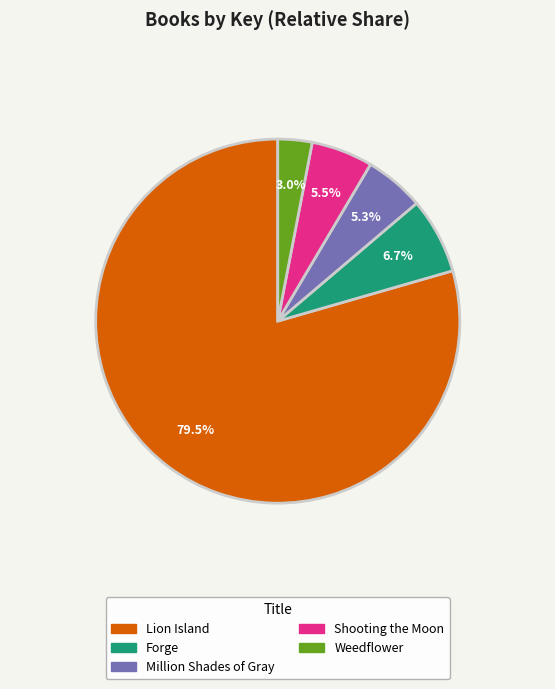

How many slices are in this pie chart?

5